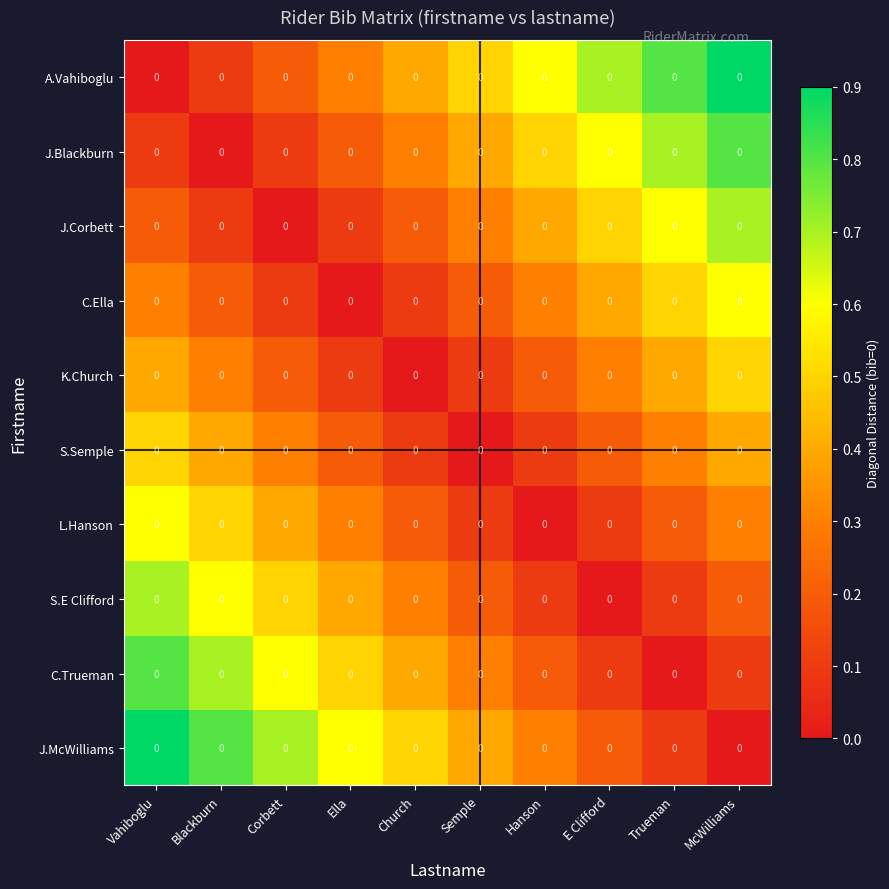

Reading right to left, transcribe all the data shown in this chart.

A.Vahiboglu: McWilliams=0.0	Trueman=0.0	E Clifford=0.0	Hanson=0.0	Semple=0.0	Church=0.0	Ella=0.0	Corbett=0.0	Blackburn=0.0	Vahiboglu=0.0
J.Blackburn: McWilliams=0.0	Trueman=0.0	E Clifford=0.0	Hanson=0.0	Semple=0.0	Church=0.0	Ella=0.0	Corbett=0.0	Blackburn=0.0	Vahiboglu=0.0
J.Corbett: McWilliams=0.0	Trueman=0.0	E Clifford=0.0	Hanson=0.0	Semple=0.0	Church=0.0	Ella=0.0	Corbett=0.0	Blackburn=0.0	Vahiboglu=0.0
C.Ella: McWilliams=0.0	Trueman=0.0	E Clifford=0.0	Hanson=0.0	Semple=0.0	Church=0.0	Ella=0.0	Corbett=0.0	Blackburn=0.0	Vahiboglu=0.0
K.Church: McWilliams=0.0	Trueman=0.0	E Clifford=0.0	Hanson=0.0	Semple=0.0	Church=0.0	Ella=0.0	Corbett=0.0	Blackburn=0.0	Vahiboglu=0.0
S.Semple: McWilliams=0.0	Trueman=0.0	E Clifford=0.0	Hanson=0.0	Semple=0.0	Church=0.0	Ella=0.0	Corbett=0.0	Blackburn=0.0	Vahiboglu=0.0
L.Hanson: McWilliams=0.0	Trueman=0.0	E Clifford=0.0	Hanson=0.0	Semple=0.0	Church=0.0	Ella=0.0	Corbett=0.0	Blackburn=0.0	Vahiboglu=0.0
S.E Clifford: McWilliams=0.0	Trueman=0.0	E Clifford=0.0	Hanson=0.0	Semple=0.0	Church=0.0	Ella=0.0	Corbett=0.0	Blackburn=0.0	Vahiboglu=0.0
C.Trueman: McWilliams=0.0	Trueman=0.0	E Clifford=0.0	Hanson=0.0	Semple=0.0	Church=0.0	Ella=0.0	Corbett=0.0	Blackburn=0.0	Vahiboglu=0.0
J.McWilliams: McWilliams=0.0	Trueman=0.0	E Clifford=0.0	Hanson=0.0	Semple=0.0	Church=0.0	Ella=0.0	Corbett=0.0	Blackburn=0.0	Vahiboglu=0.0